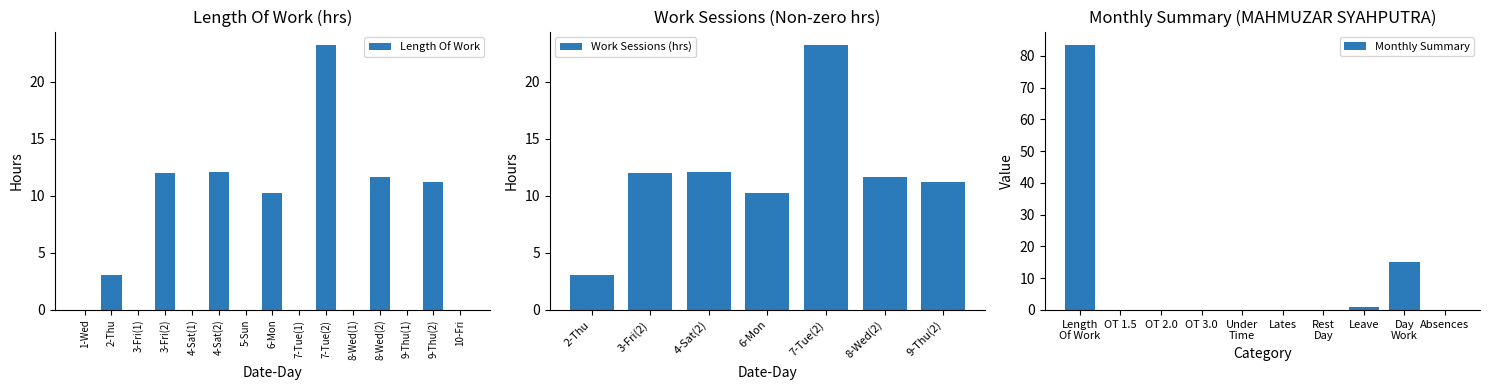

The value at 4-Sat(1) is -15.8. True or false?

False